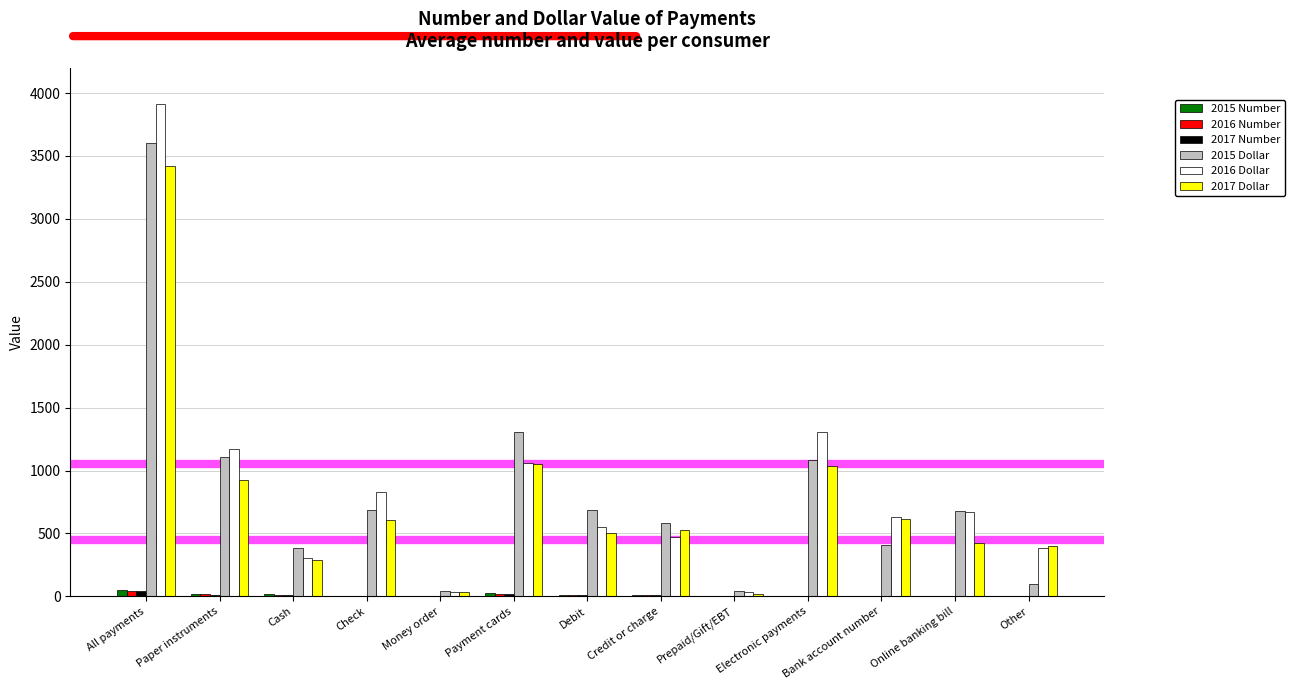

Count the number of data series in this chart.

6